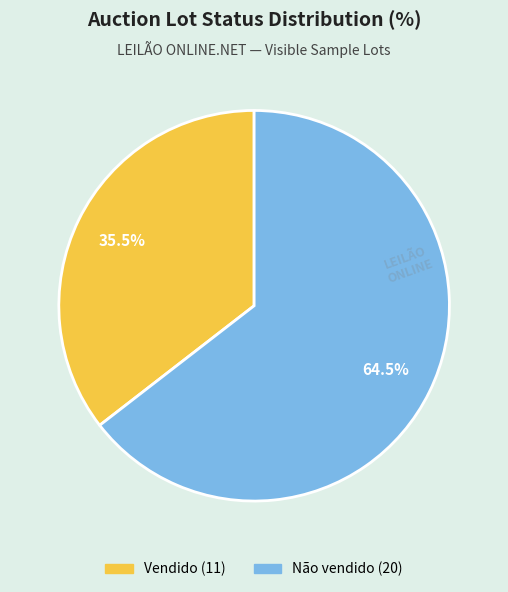

Is it true that Não vendido is 64% of the pie?

True